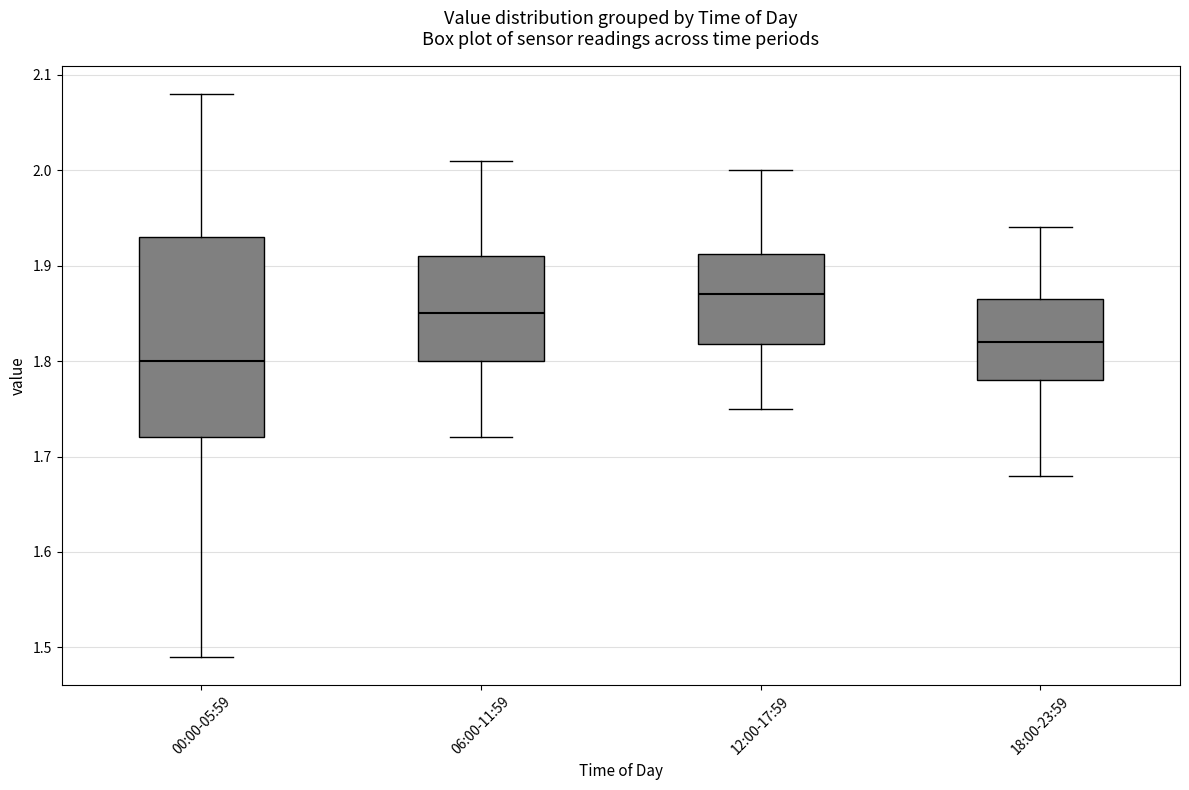

Reading left to right, transcribe this box plot: for each box, give where its median line is, the range the box spans, and where its two whiskers end, as read against the y-axis. The values are not printed on the chart, so give them approximately, as read against the axis.

00:00-05:59: median 1.80, box 1.72 to 1.93, whiskers 1.49 to 2.08
06:00-11:59: median 1.85, box 1.80 to 1.91, whiskers 1.72 to 2.01
12:00-17:59: median 1.87, box 1.82 to 1.91, whiskers 1.75 to 2.00
18:00-23:59: median 1.82, box 1.78 to 1.87, whiskers 1.68 to 1.94